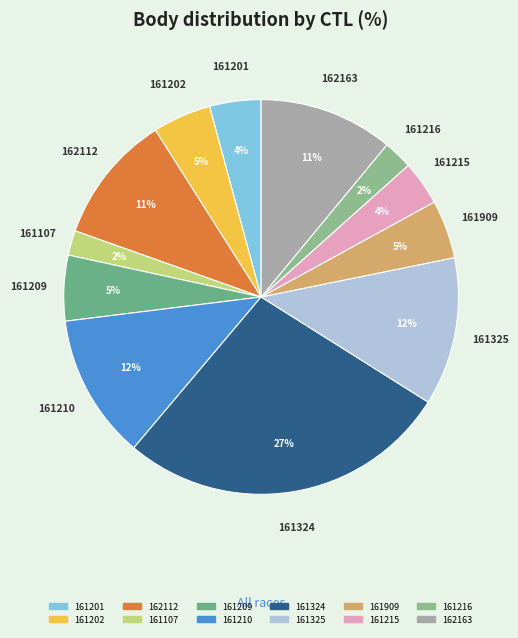

Does 161201 account for over 50% of the chart?

No